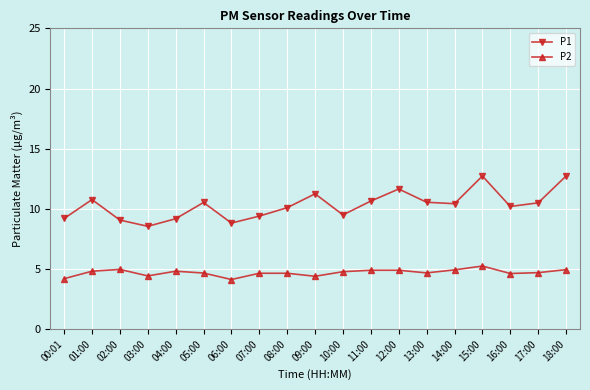

What is the sum of all P1 values?

195.8